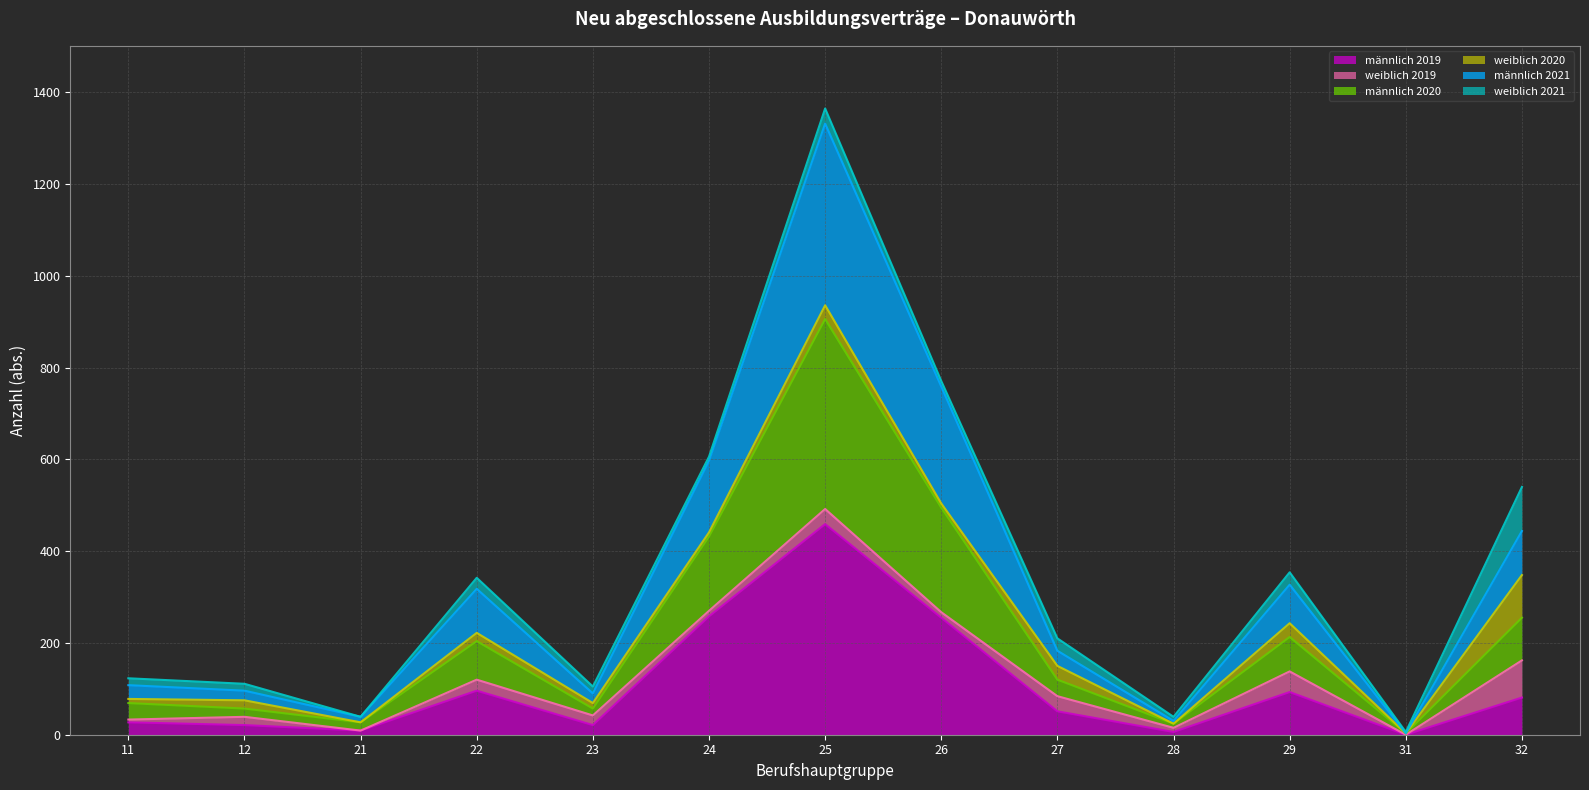

What is the highest value of the männlich 2019 series?

459